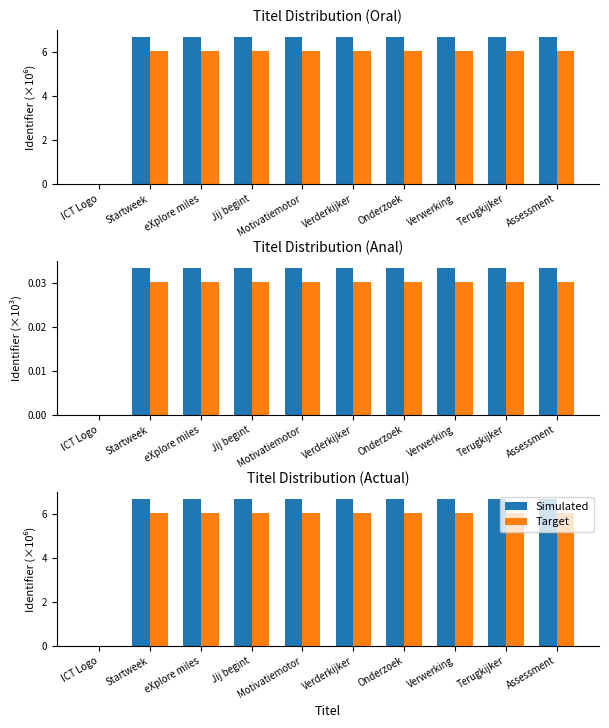

Reading left to right, extract all data points from this chart.

Simulated: ICT Logo=0.0	Startweek=6.7	eXplore miles=6.7	Jij begint=6.7	Motivatiemotor=6.7	Verderkijker=6.7	Onderzoek=6.7	Verwerking=6.7	Terugkijker=6.7	Assessment=6.7
Target: ICT Logo=0.0	Startweek=6.0	eXplore miles=6.0	Jij begint=6.0	Motivatiemotor=6.0	Verderkijker=6.0	Onderzoek=6.0	Verwerking=6.0	Terugkijker=6.0	Assessment=6.0